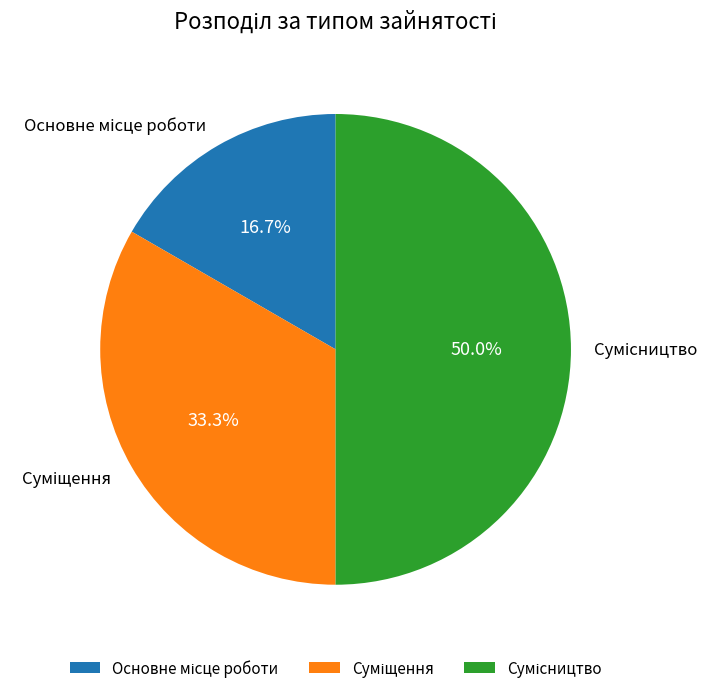

Between Основне місце роботи and Суміщення, which is larger?

Суміщення